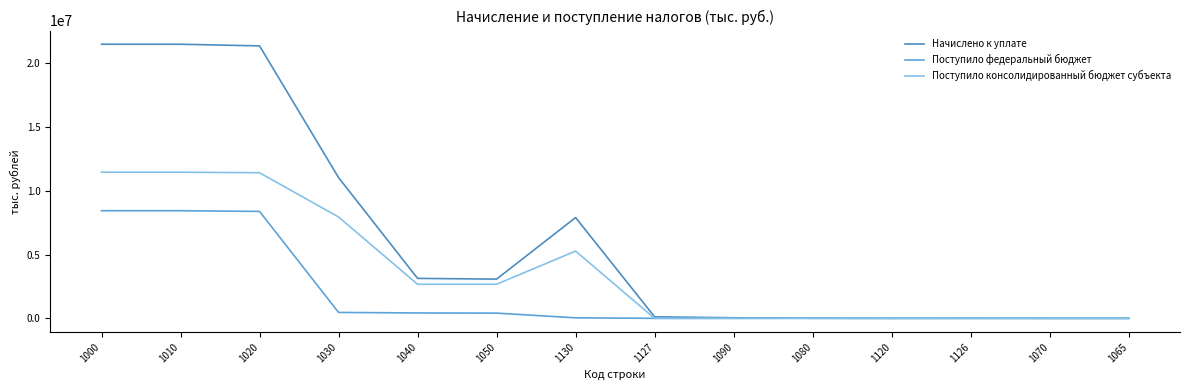

What is the label of the 8th point from the left?

1127